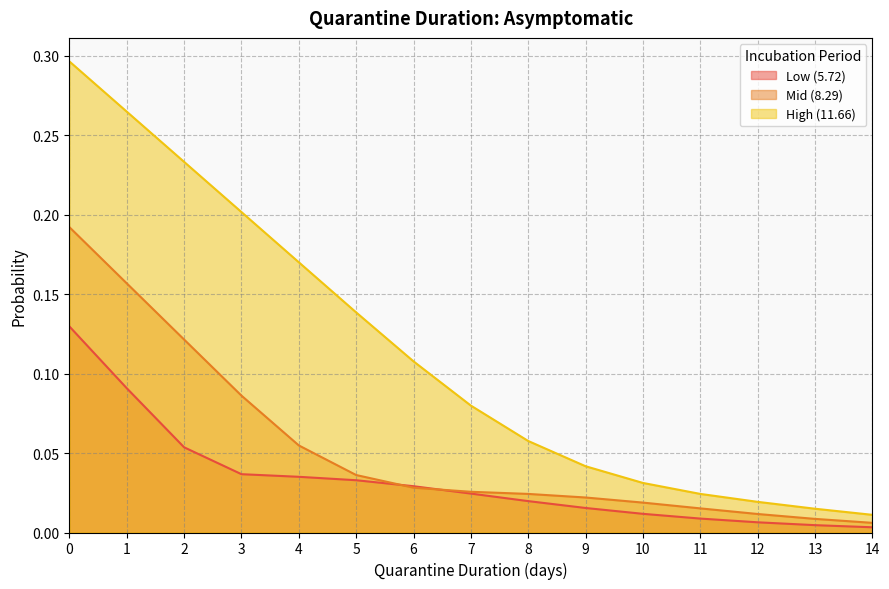

Which category has the lowest value in the Low (5.72) series?

14